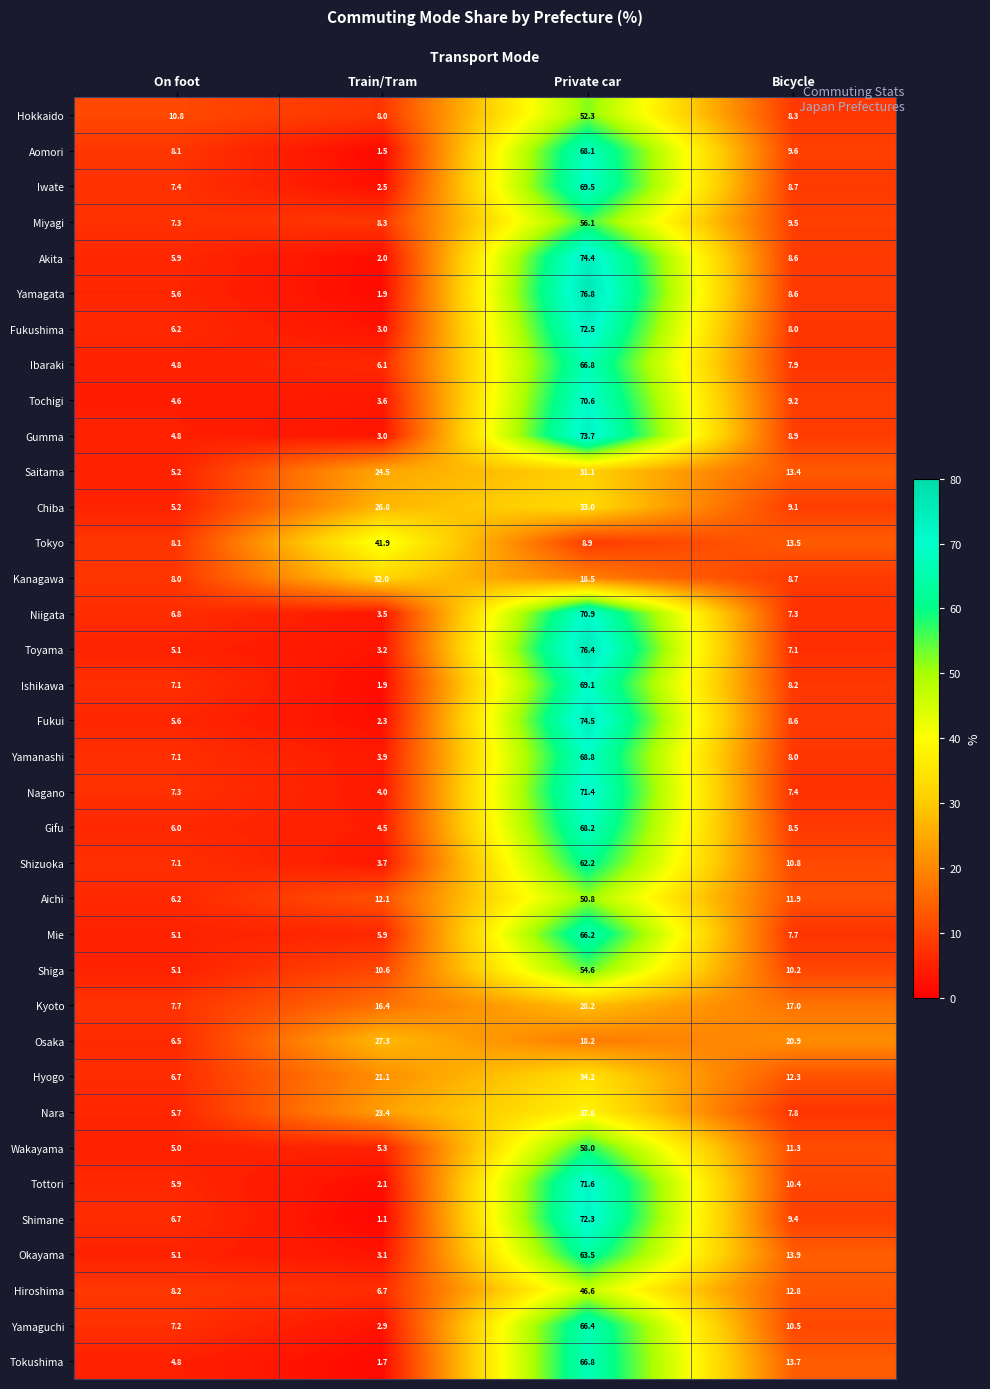

The value of Mie at On foot is 8.8. True or false?

False